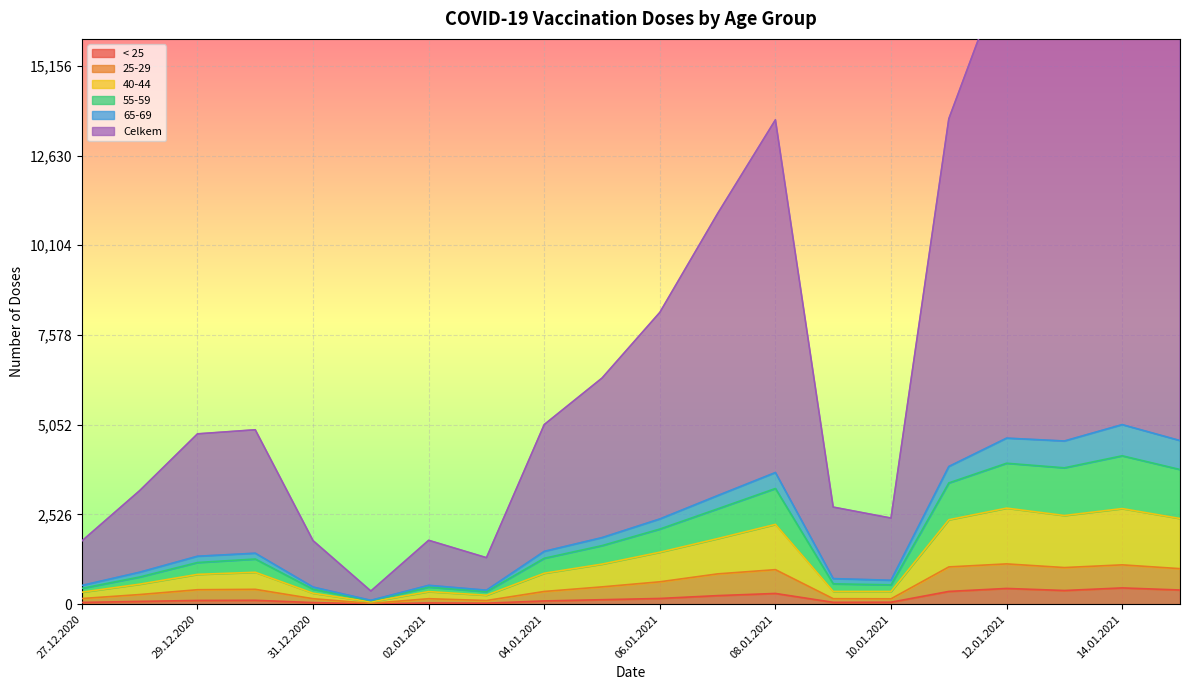

What is the difference between the maximum and minimum values in the 25-29 series?

1112